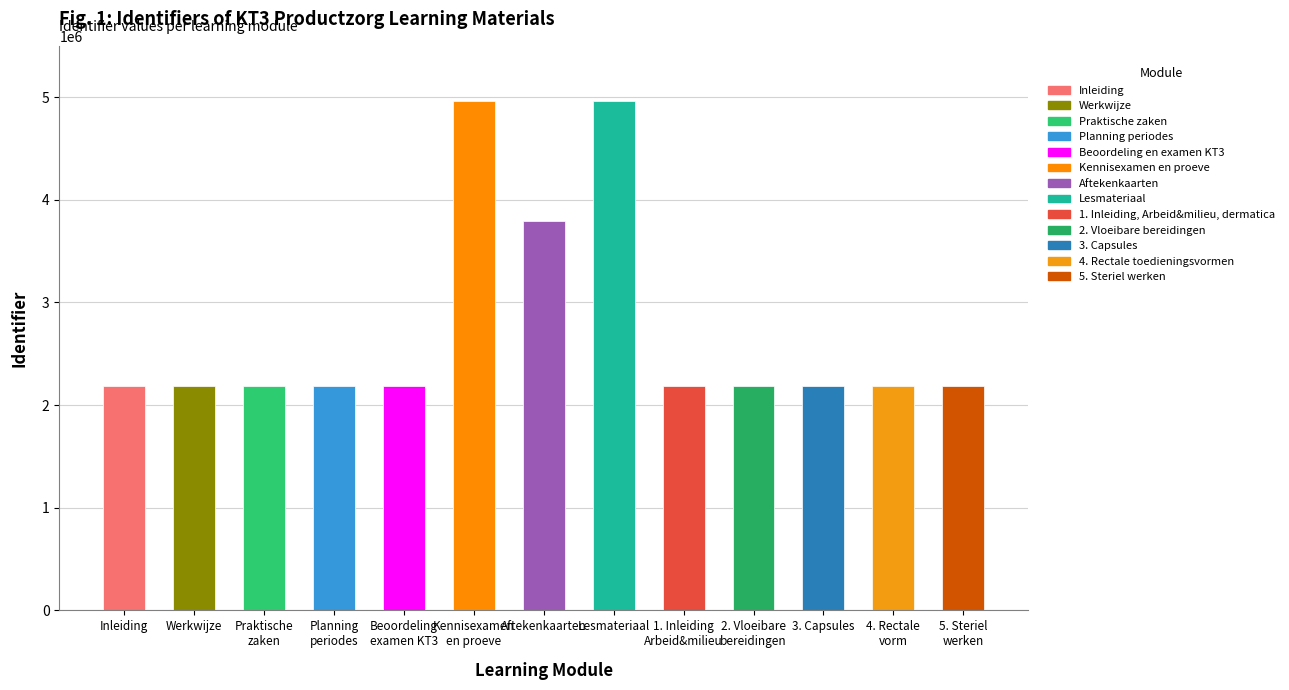

Is it true that the value at 5. Steriel werken is 476337?

False